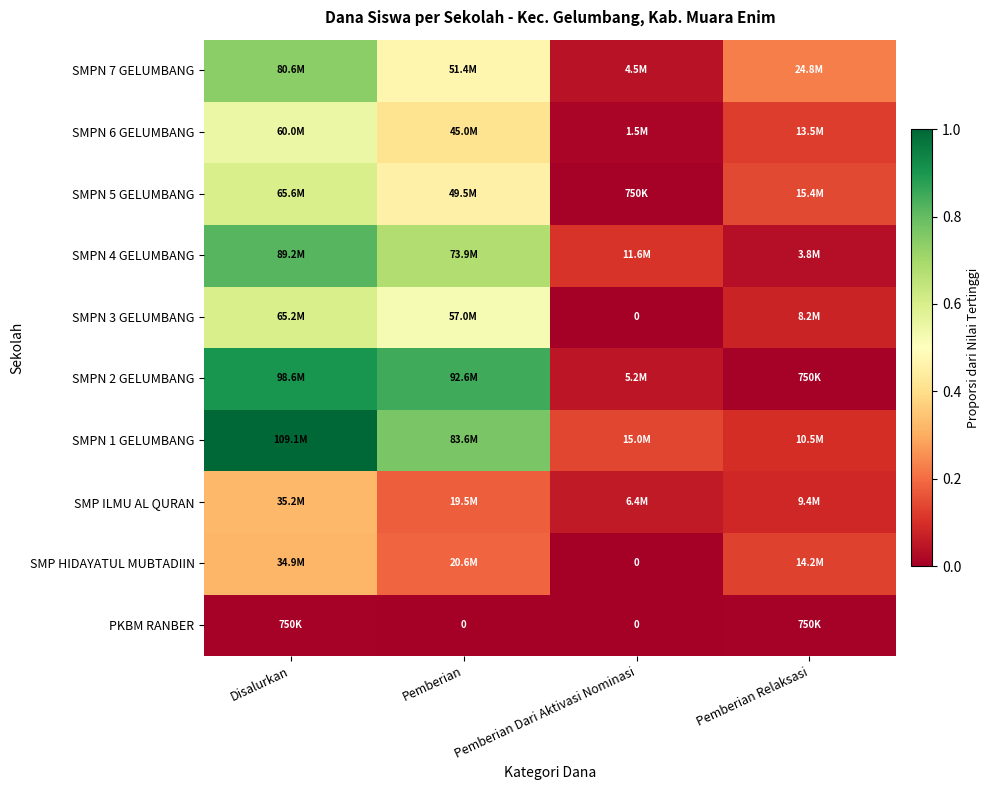

Where is SMPN 6 GELUMBANG nearest to the value 0?

Pemberian Dari Aktivasi Nominasi